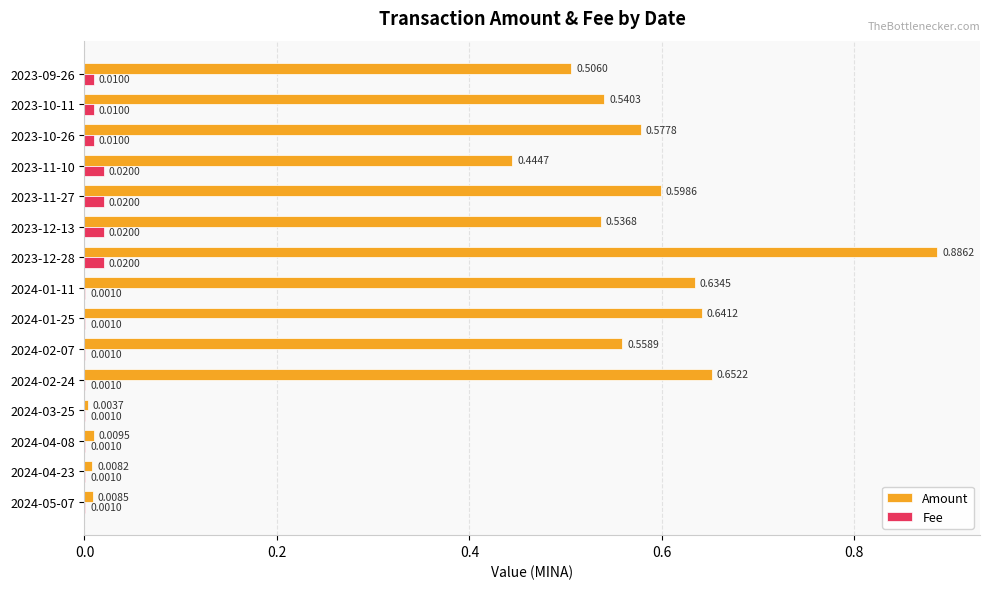

At which category is the sum across all series the highest?

2023-12-28